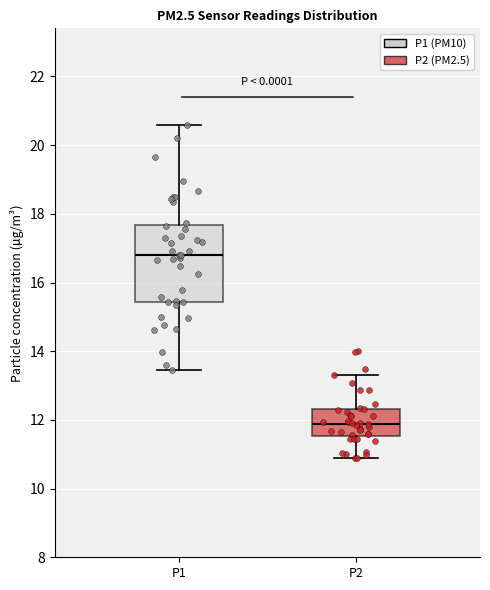

Reading left to right, transcribe this box plot: for each box, give where its median line is, the range the box spans, and where its two whiskers end, as read against the y-axis. The values are not printed on the chart, so give them approximately, as read against the axis.

P1: median 16.8, box 15.4 to 17.6, whiskers 13.4 to 20.6
P2: median 11.8, box 11.6 to 12.4, whiskers 11.0 to 13.4